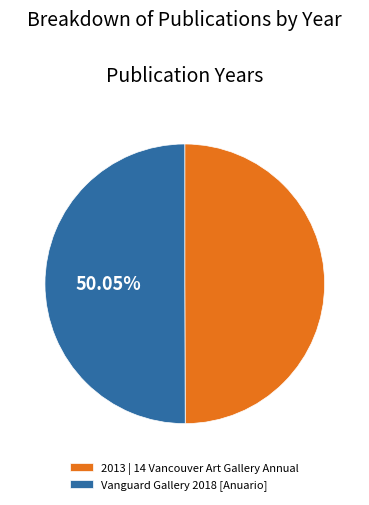

To the nearest percent, what is the combined percentage of Vanguard Gallery 2018 [Anuario] and 2013 | 14 Vancouver Art Gallery Annual?

100%